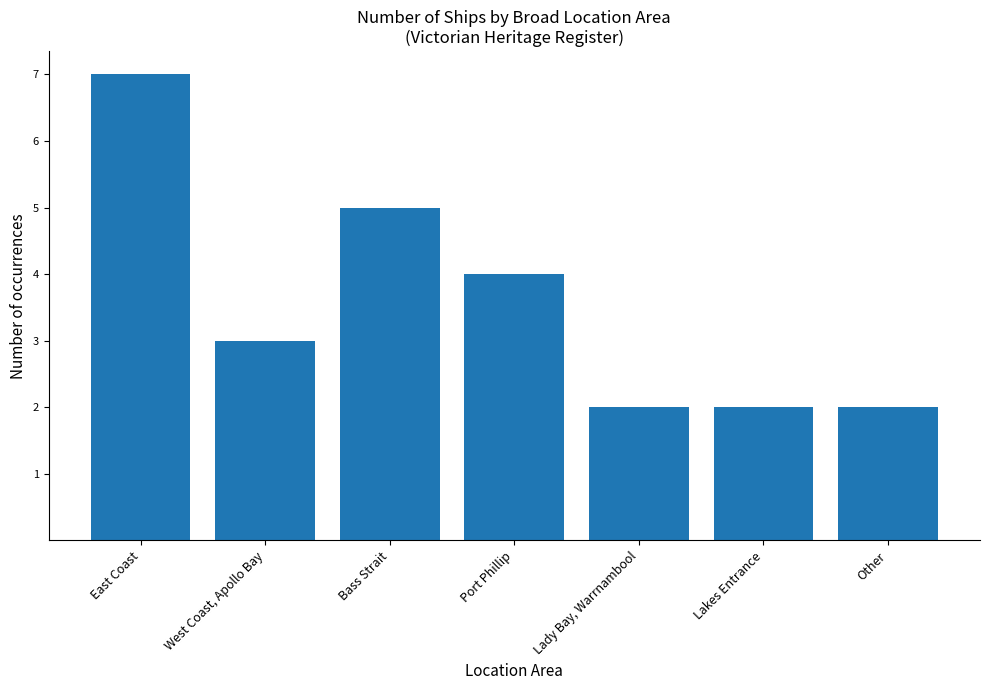

How many values are below 3?

3